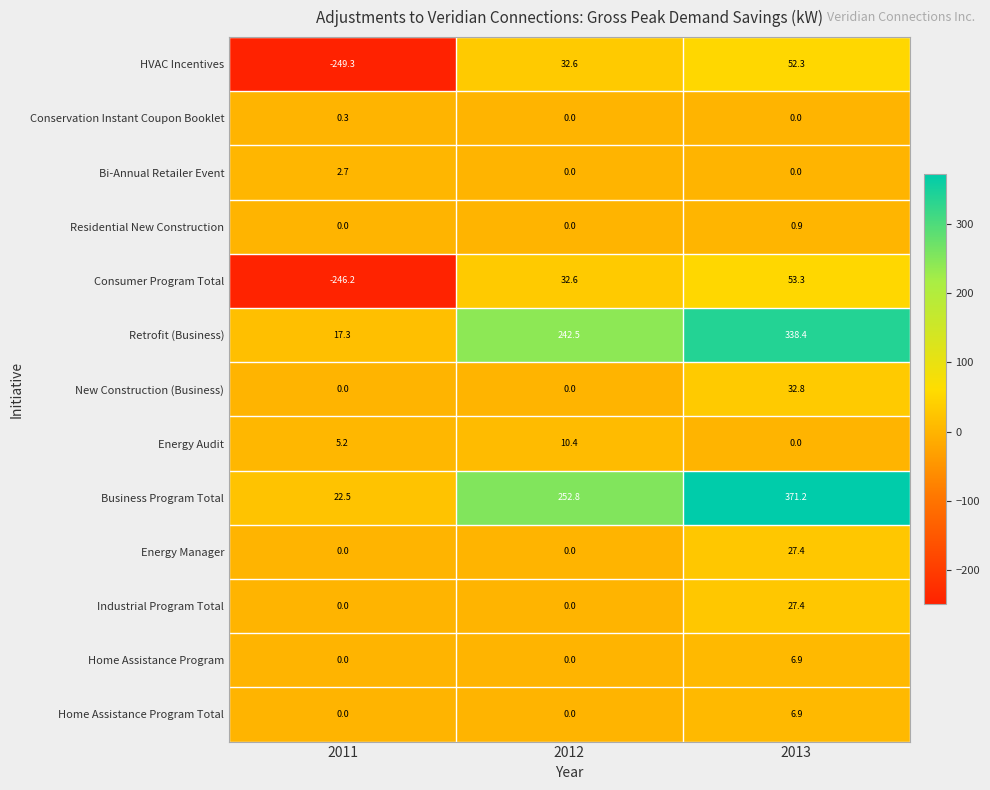

Which series has the largest total across all categories?

Business Program Total